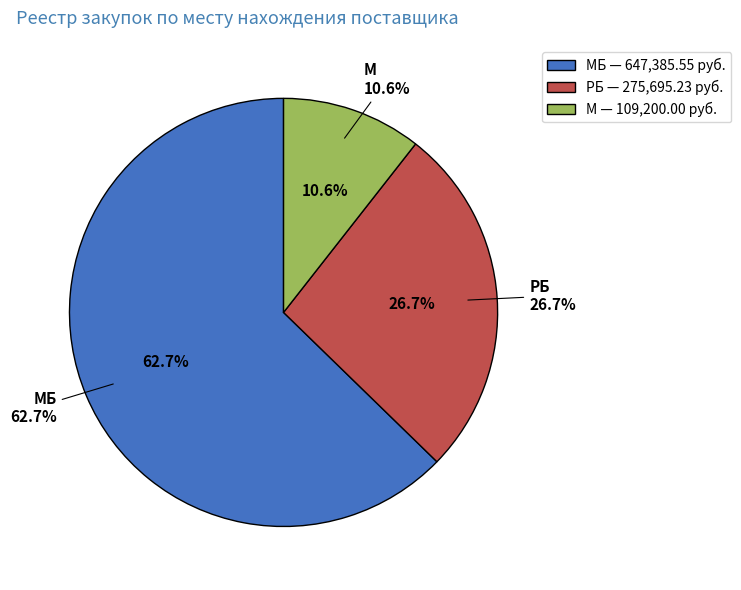

Is М the majority of the pie?

No